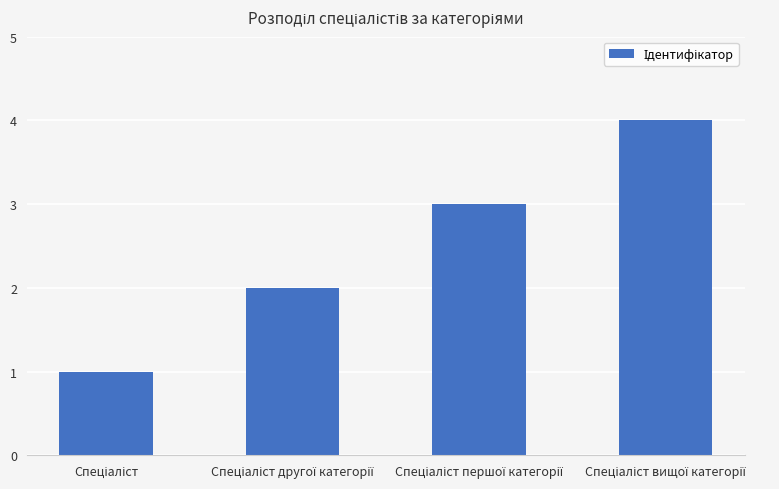

What is the value of the 3rd bar from the left?

3